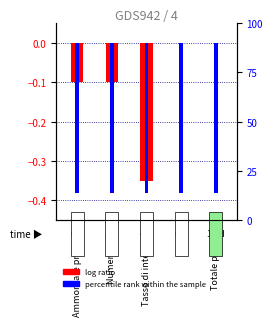

Is the value of log ratio at Totale pagato greater than the value of percentile rank within the sample at Ammontare prestito?

Yes